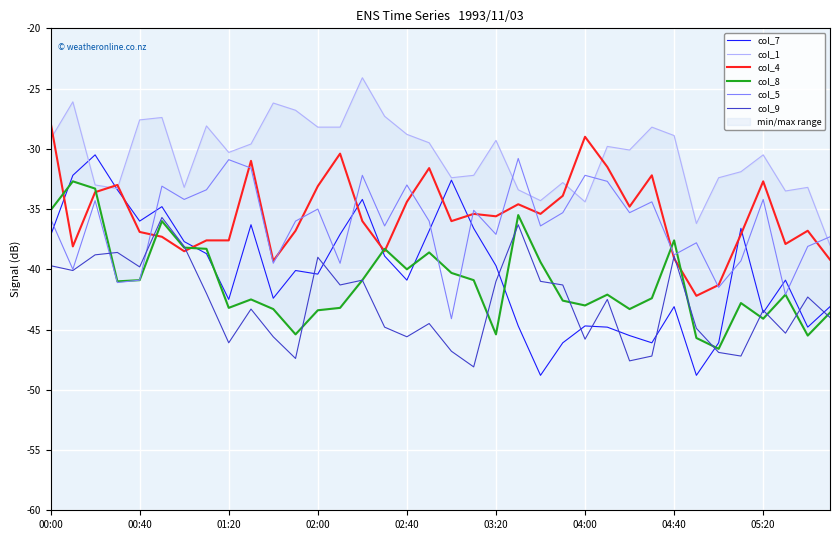

True or false: col_5 has a value of -66.1 at 03:20.

False